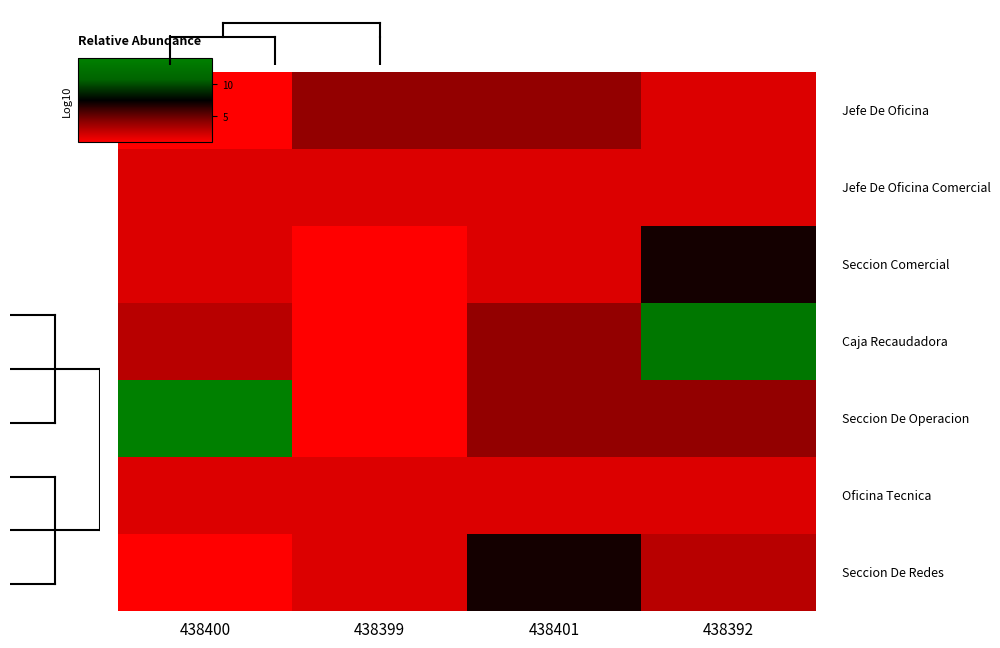

Count the number of categories in the chart.

4